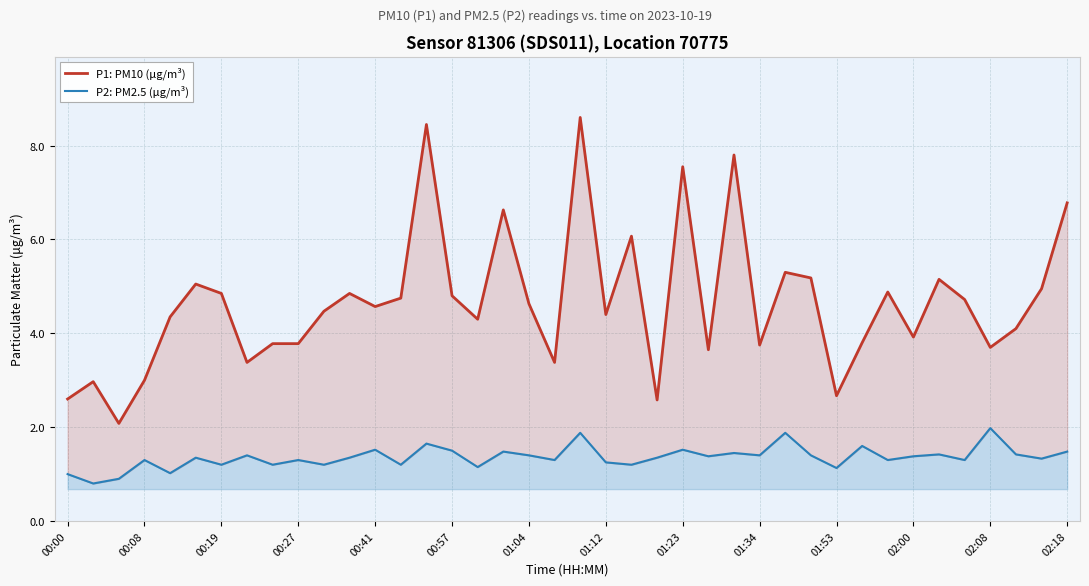

Rank the series by their average value, from highest to lowest.

P1: PM10 (μg/m³), P2: PM2.5 (μg/m³)